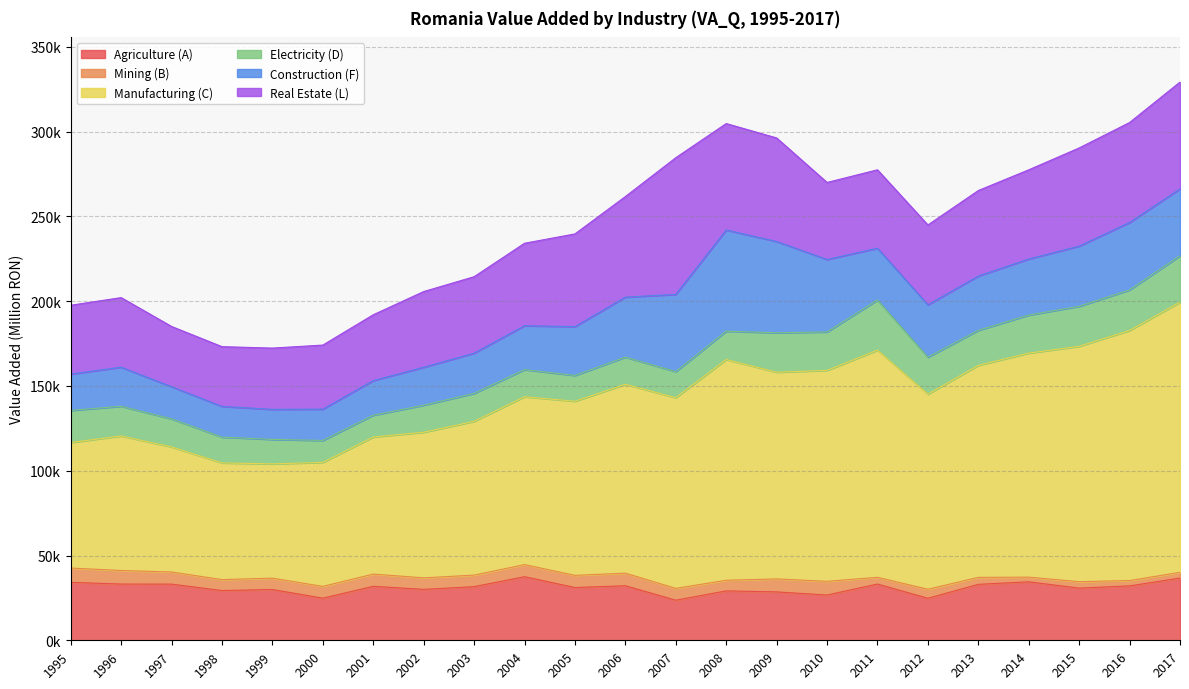

At which category does Mining (B) reach its first local peak?

2001